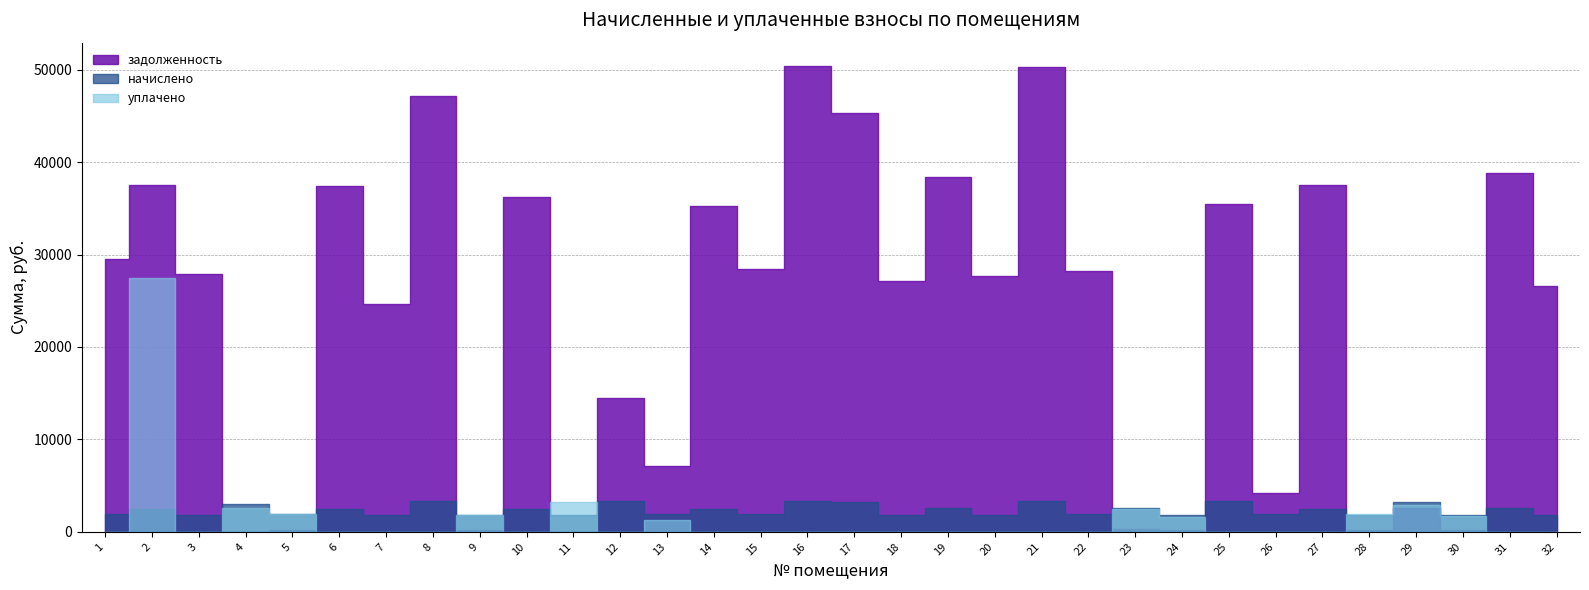

How many data points in начислено are less than 2427?

16